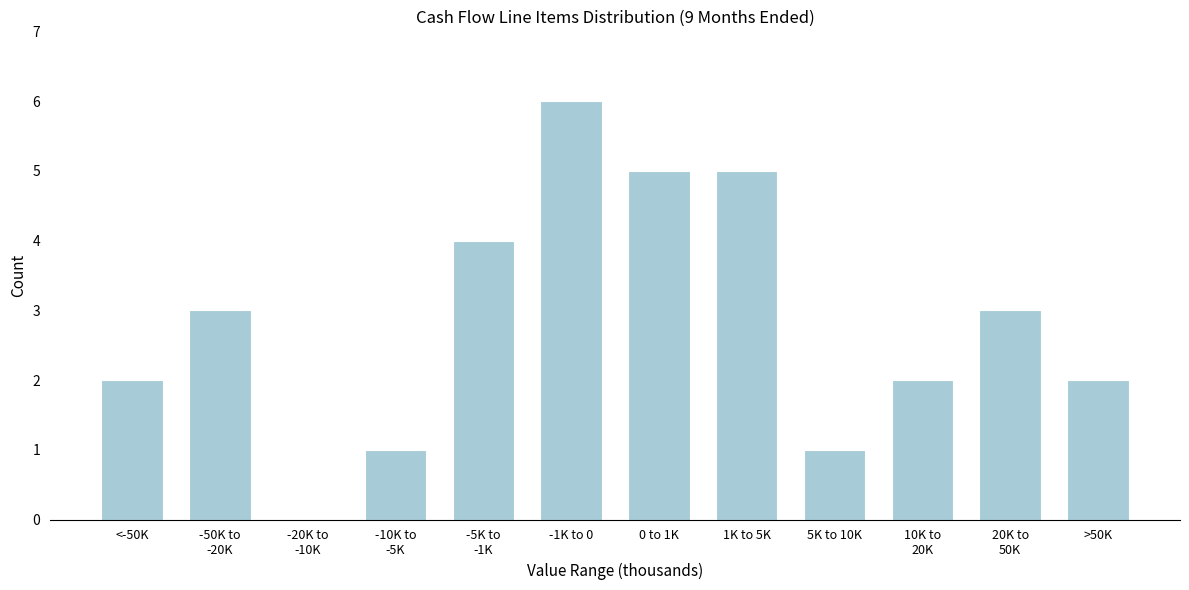

Which has a higher value, 5K to 10K or 0 to 1K?

0 to 1K